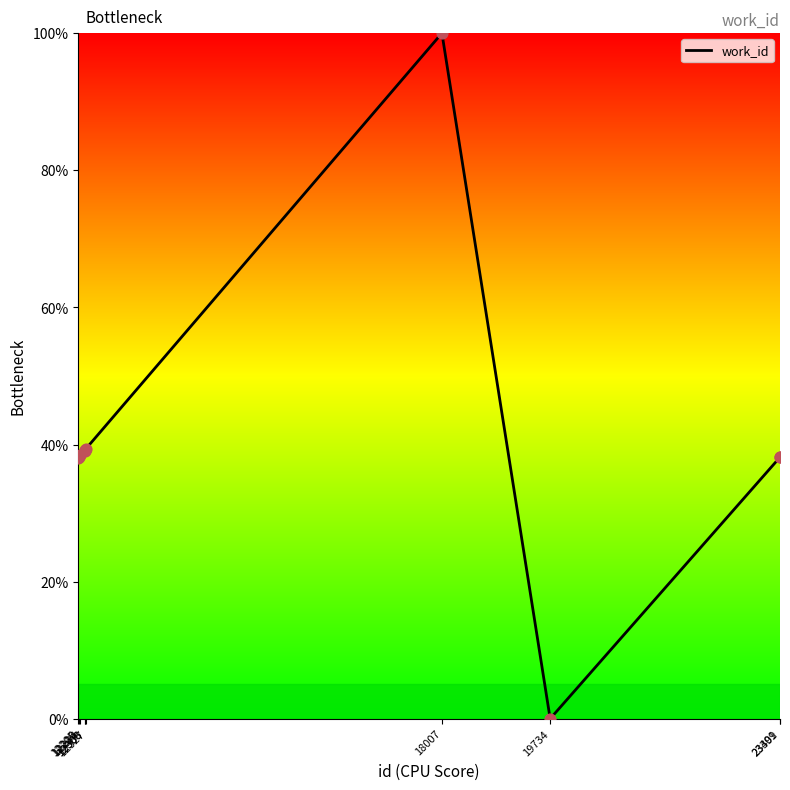

What is the change in value from 12219 to 23401?

+0.1